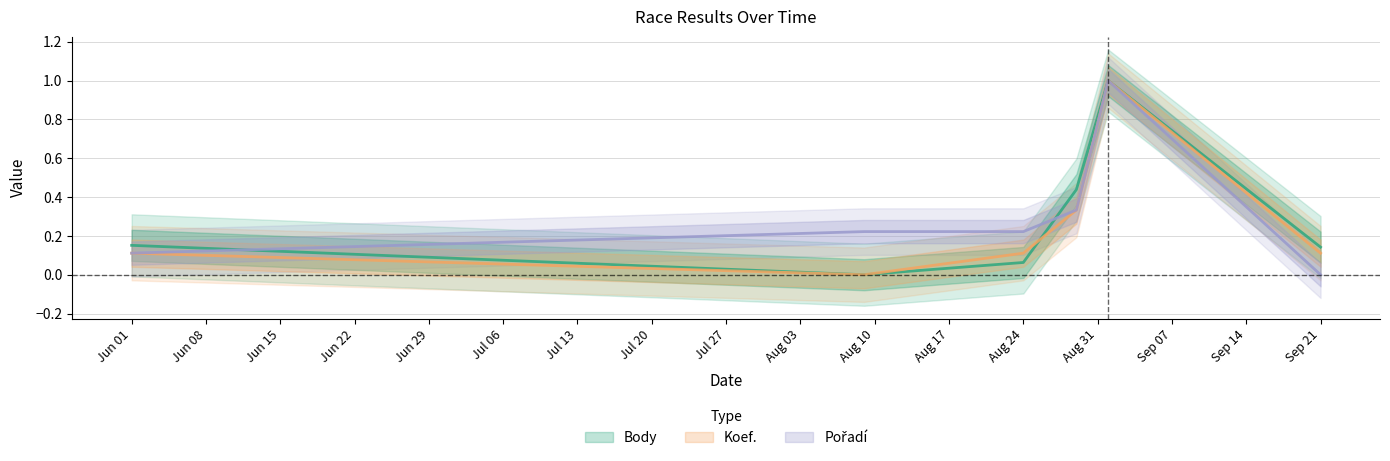

What is the label of the 5th point from the left?

2013-09-01